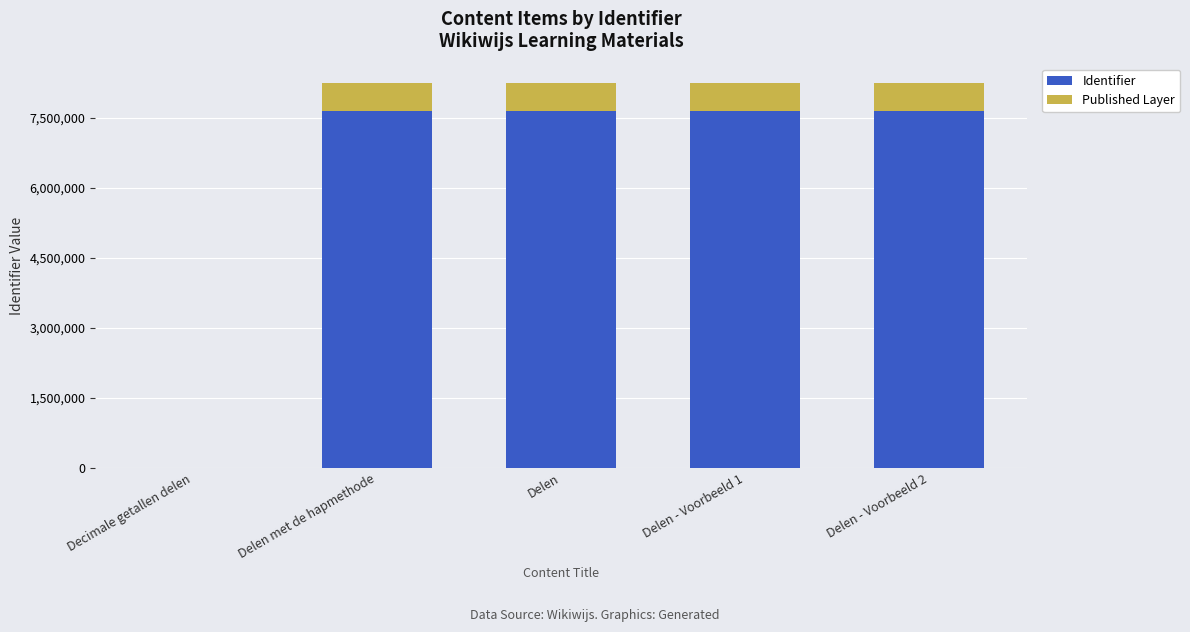

What is the average value of the Identifier series?

6113760.0